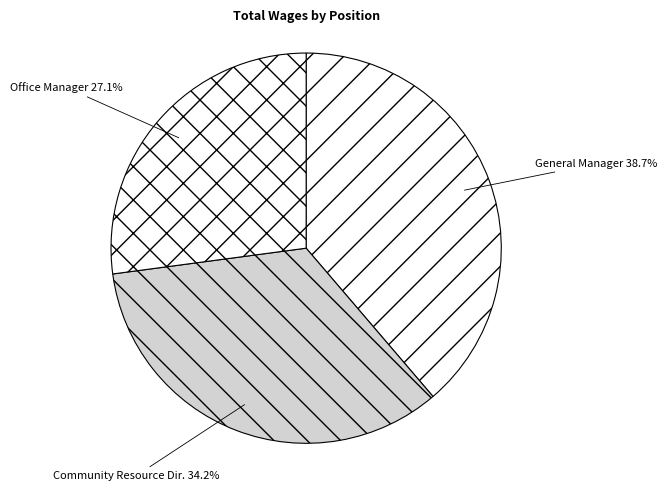

How many segments does this pie chart have?

3